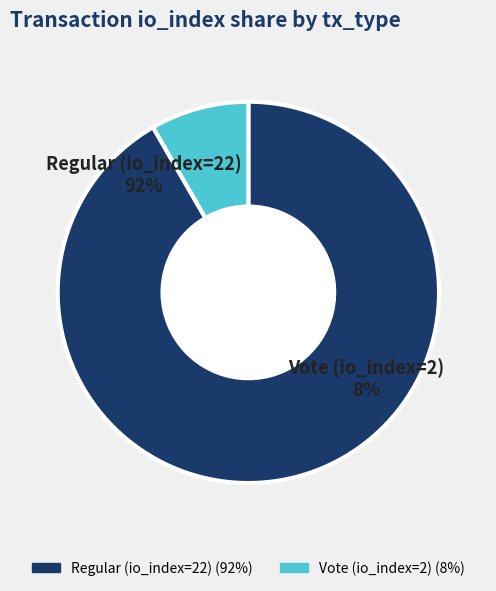

What percentage is the Vote (io_index=2) slice, to the nearest percent?

8%